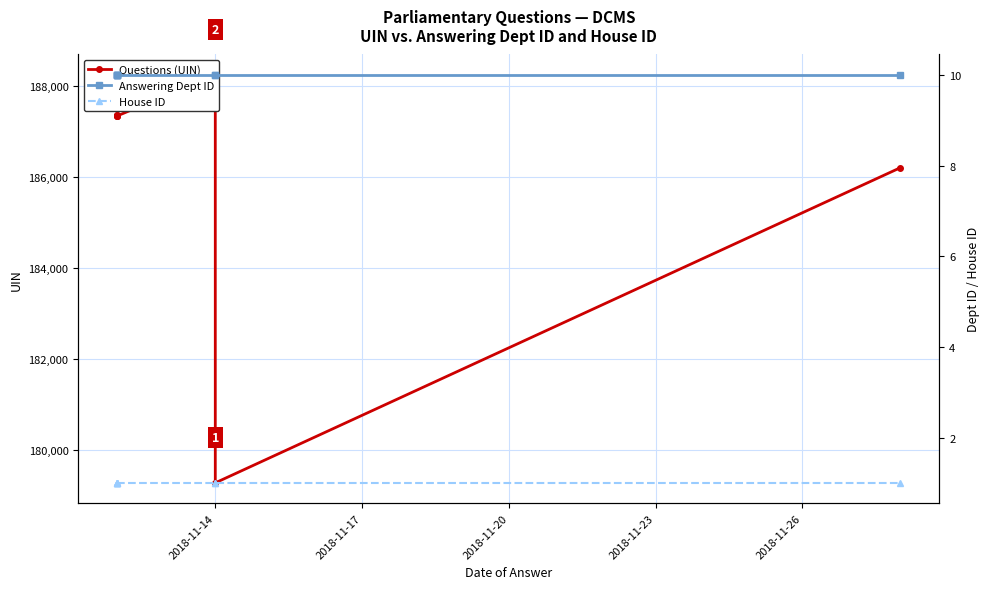

Does the chart display data point markers on the line(s)?

Yes